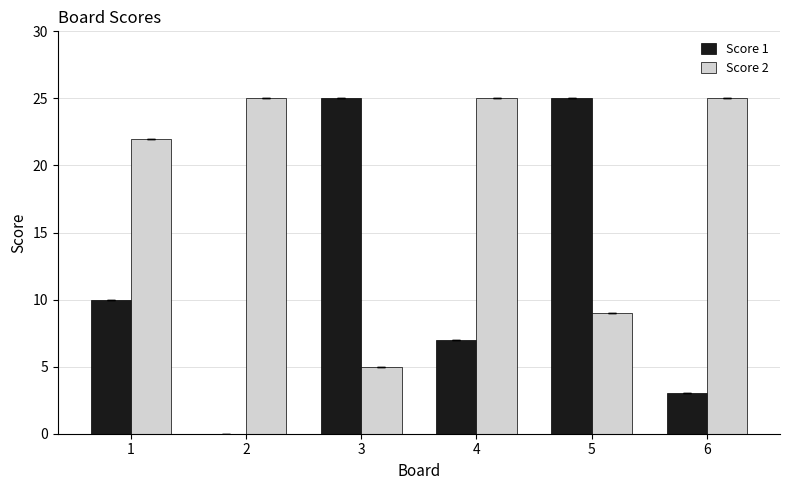

At which category is the sum across all series the highest?

5